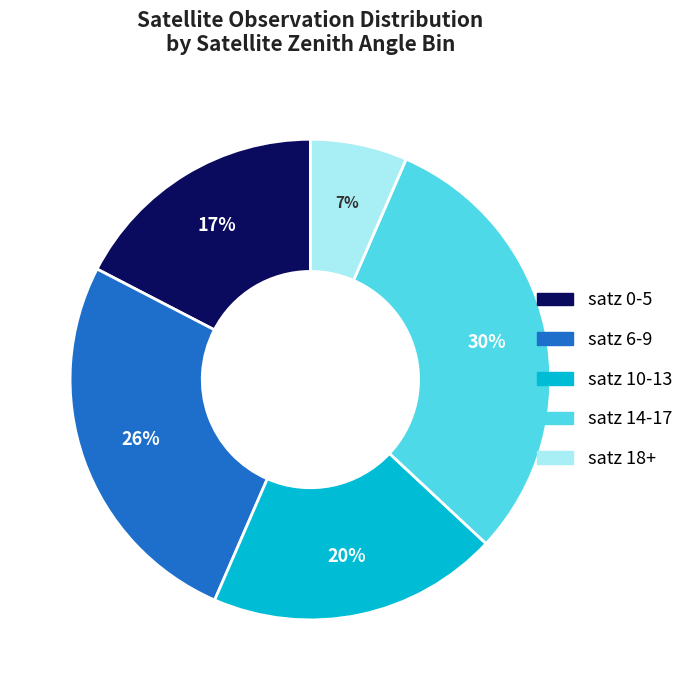

Does any single category account for the majority?

No